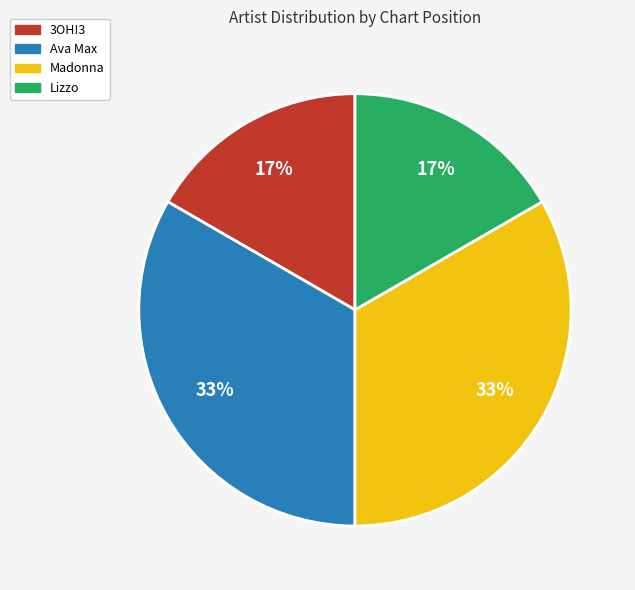

Does 3OH!3 account for over 50% of the chart?

No